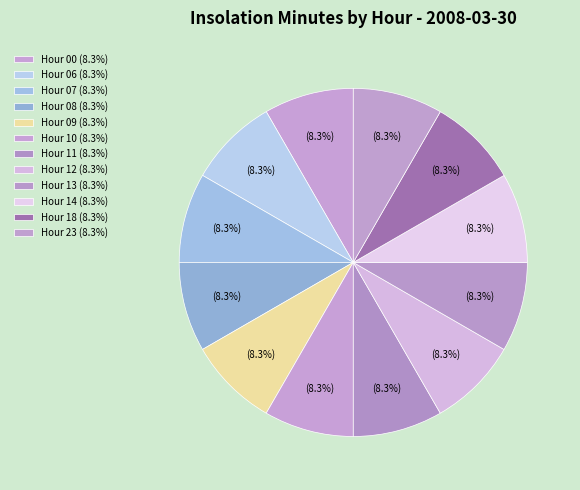

Count the number of slices in the pie.

12